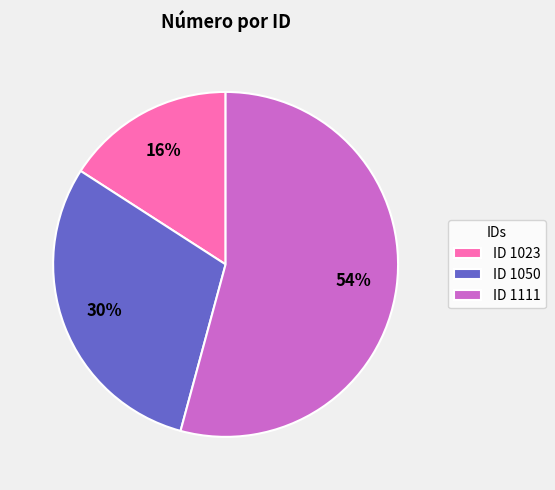

Do ID 1111 and ID 1050 together represent more than half of the pie?

Yes